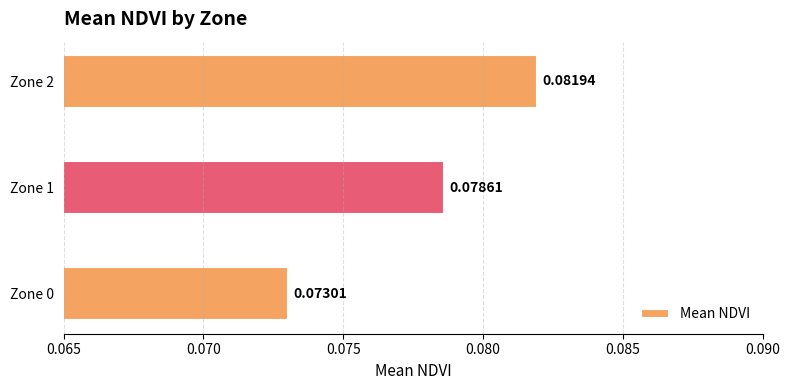

Rank the categories by value from lowest to highest.

Zone 0, Zone 1, Zone 2